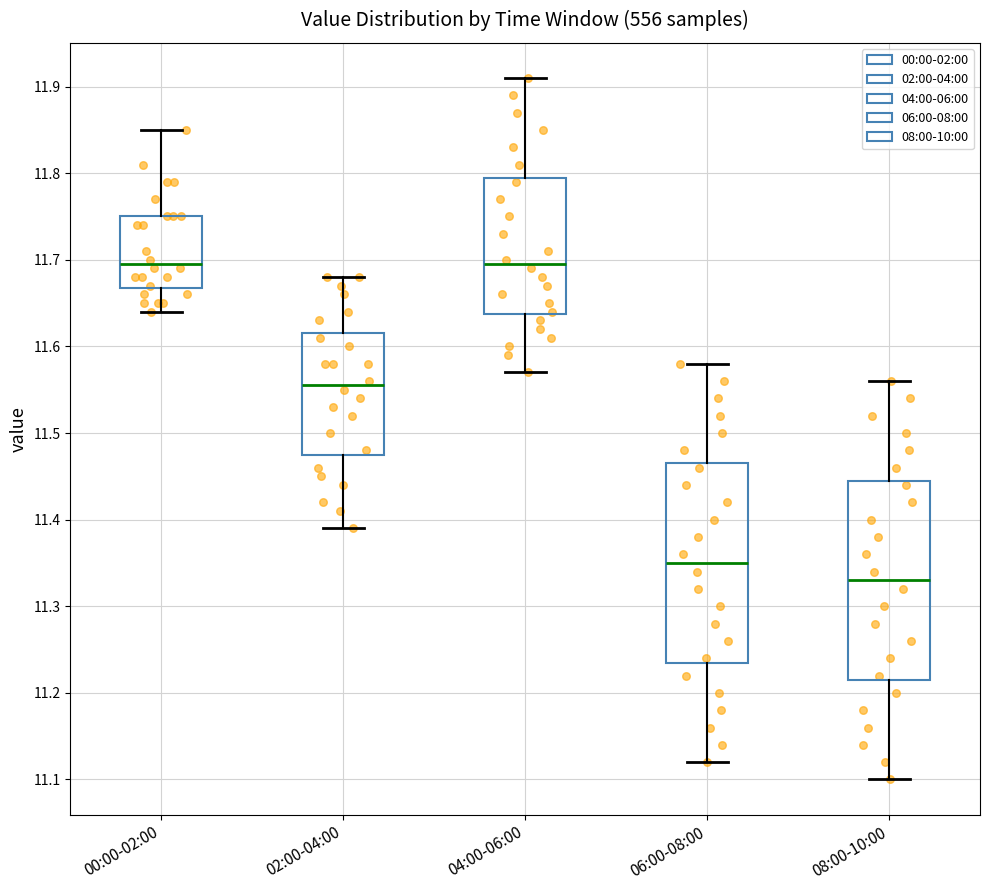

Where does the lower whisker of the box for 00:00-02:00 end on the y-axis? The values are not printed on the chart, so give them approximately, as read against the axis.

11.64